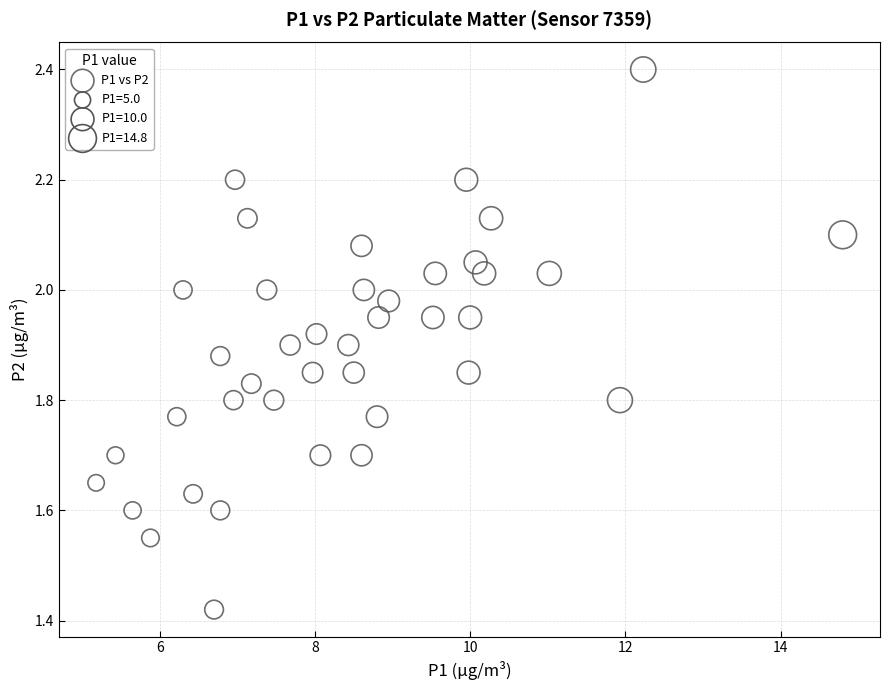

What is the range of X values (max minus min)?

9.6